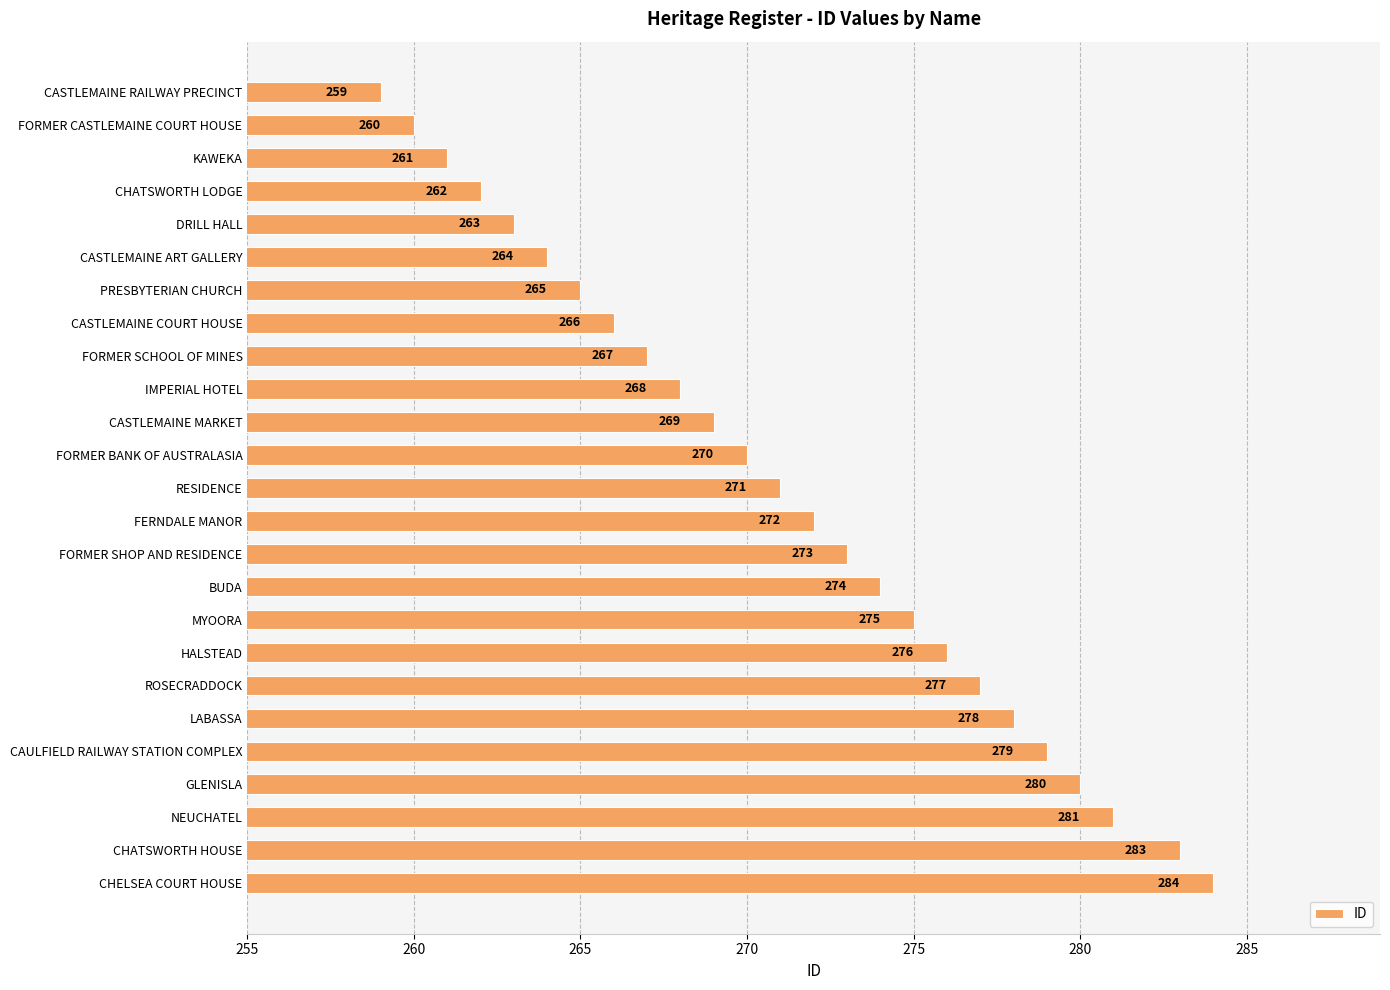

Read the value at KAWEKA, to the nearest 5.

260